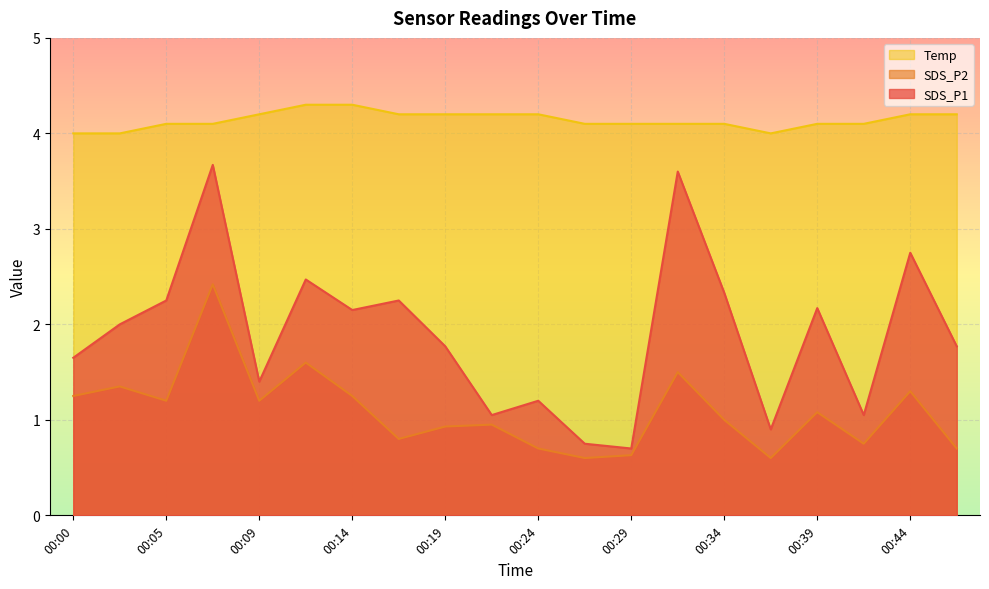

Which label corresponds to the smallest value in the chart?

00:27